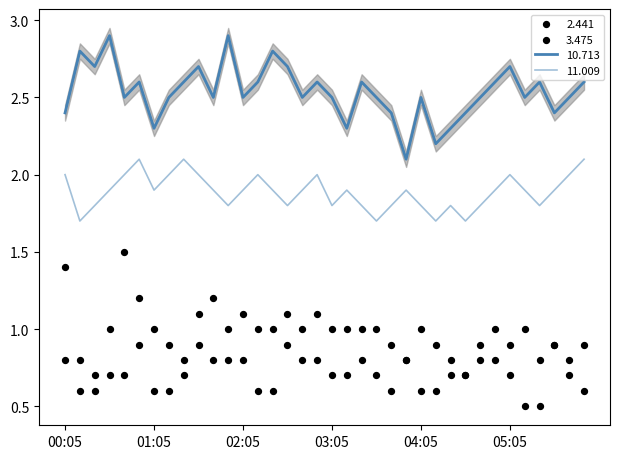

Which series reaches the maximum Y coordinate?

10.713